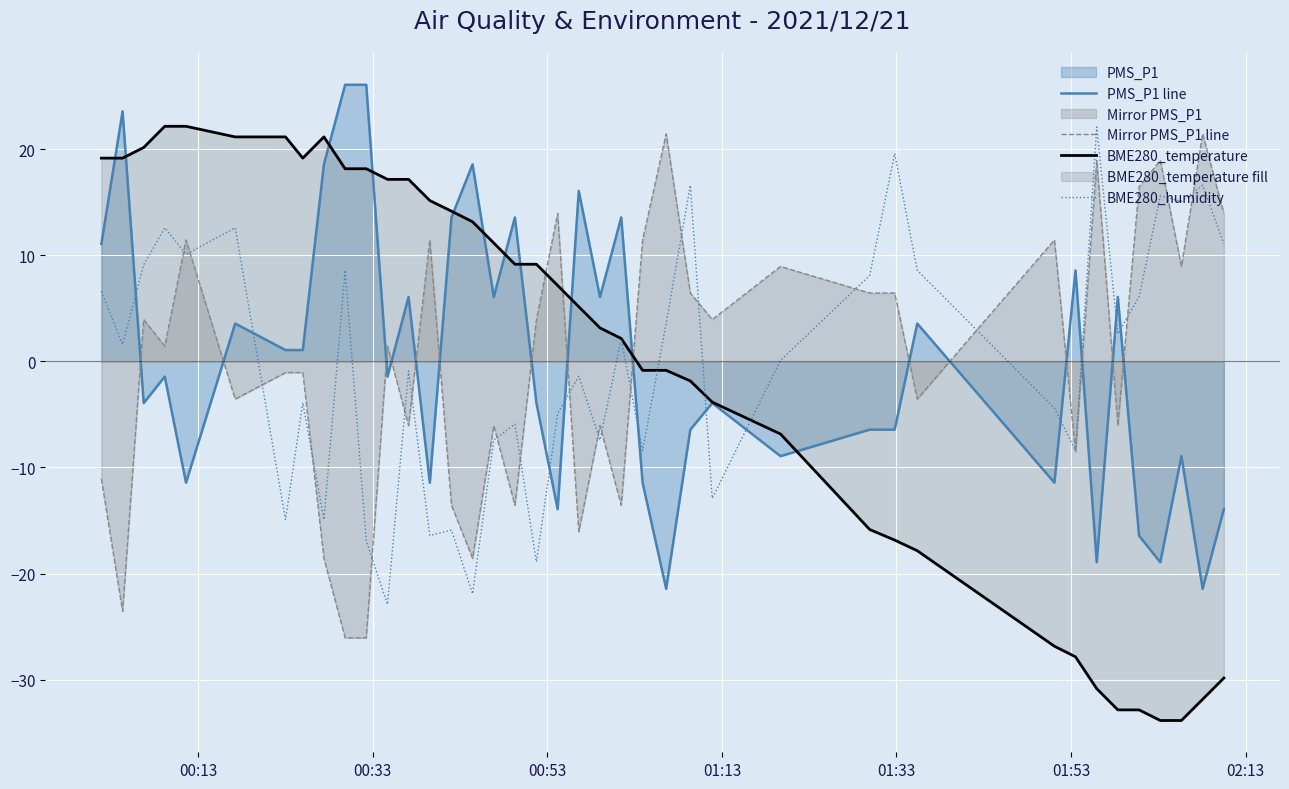

True or false: Mirror PMS_P1 line and PMS_P1 line intersect in this chart.

True